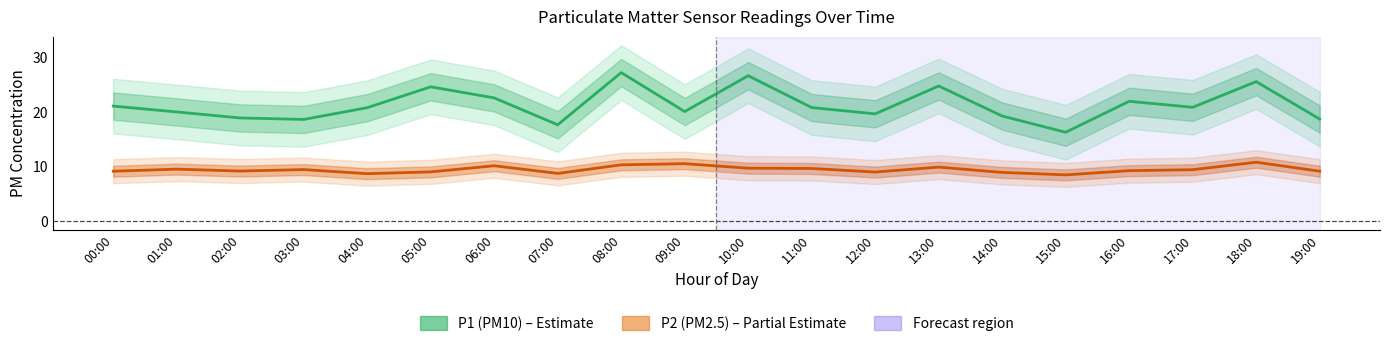

How many categories are shown in the chart?

20